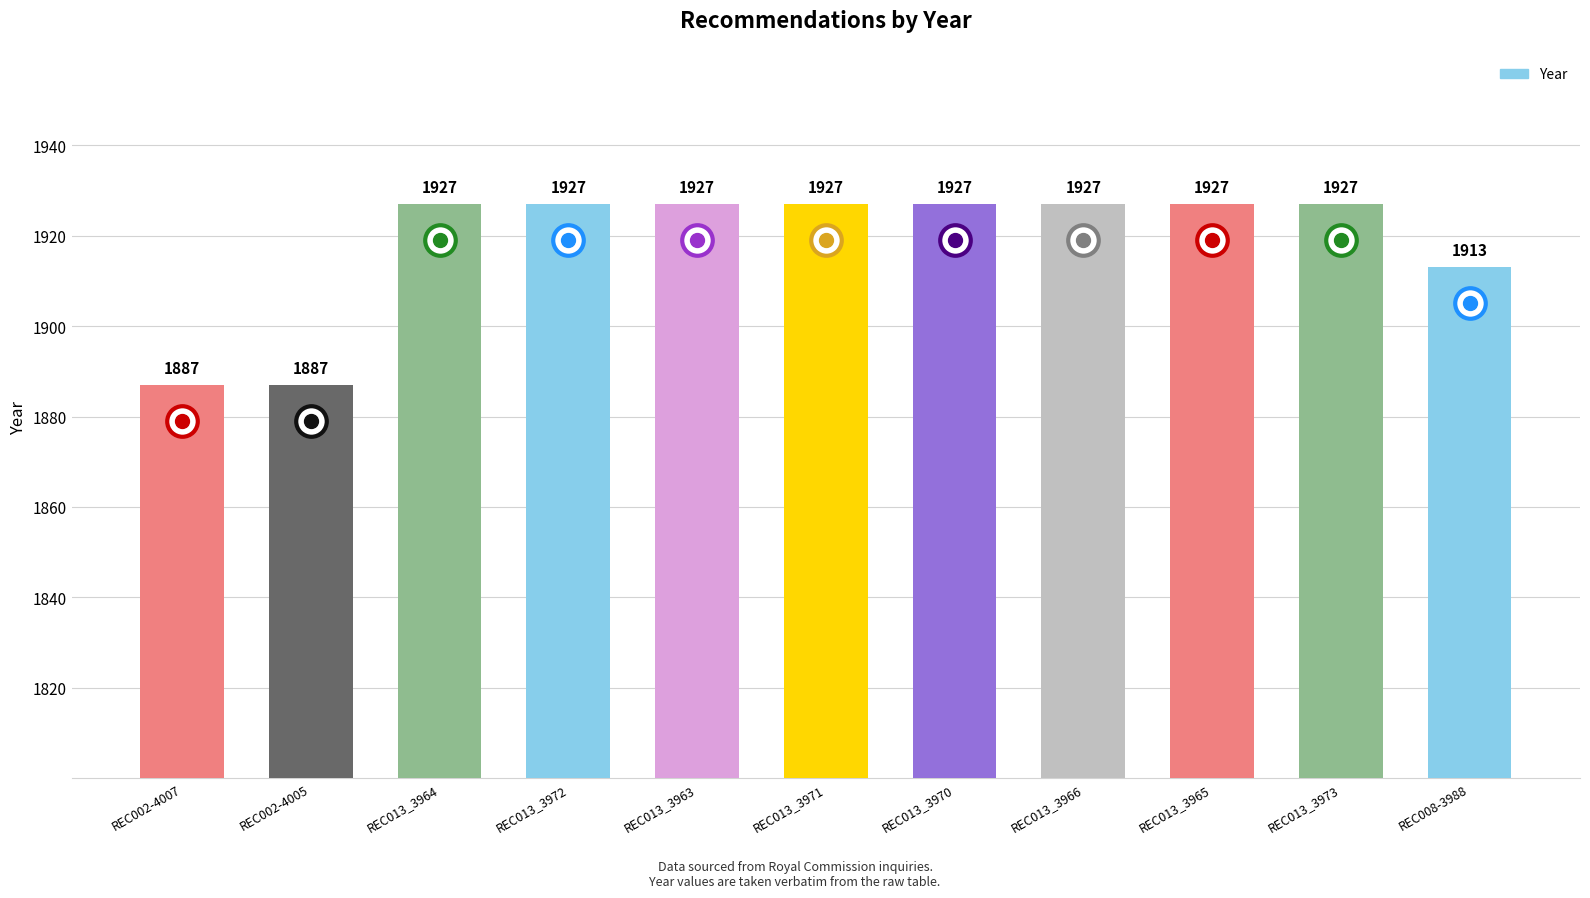

Is it true that the value at REC013_3970 is 634?

False